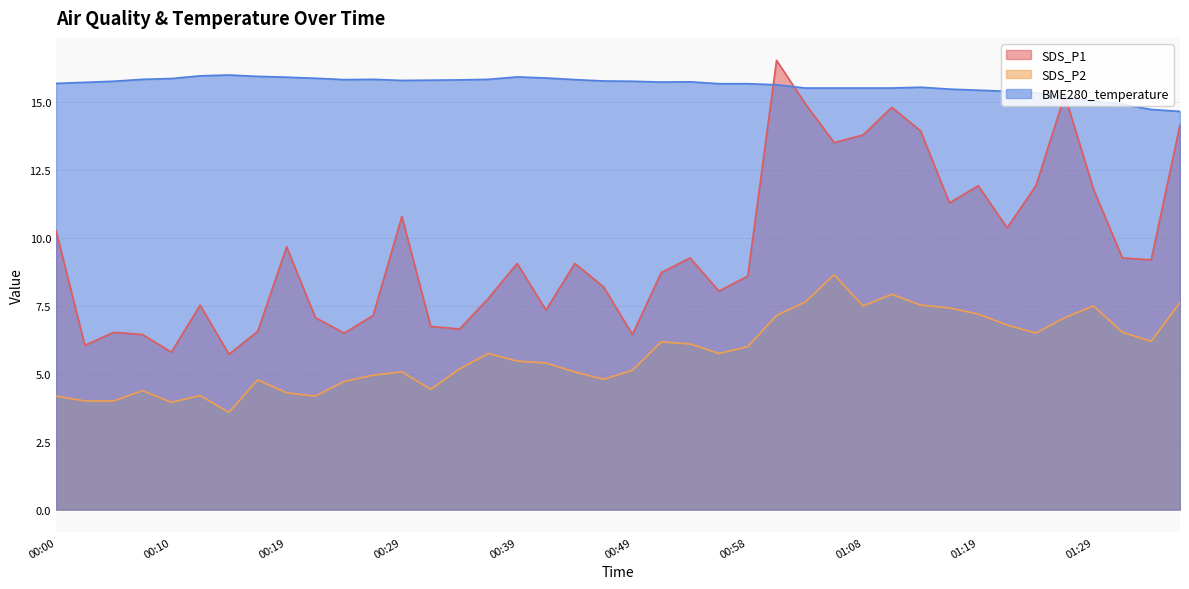

The BME280_temperature series shows 22.3 at 00:00. True or false?

False